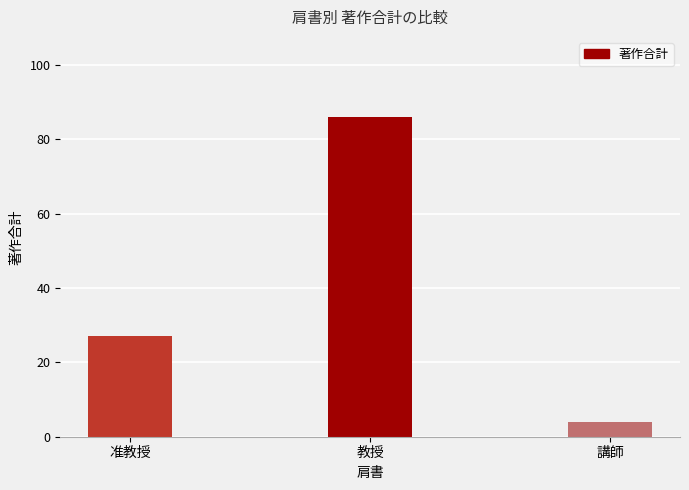

Is it true that the value at 講師 is 4?

True